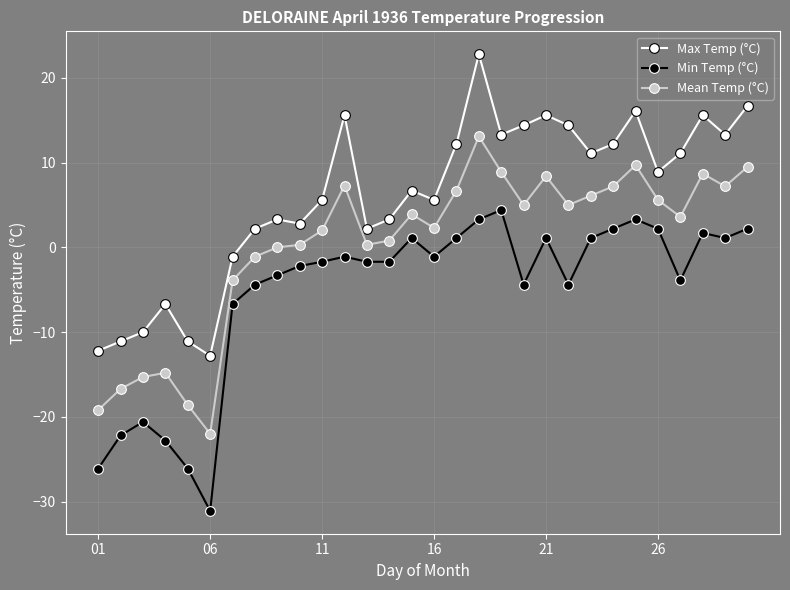

List the series in order of their peak value, highest first.

Max Temp (°C), Mean Temp (°C), Min Temp (°C)